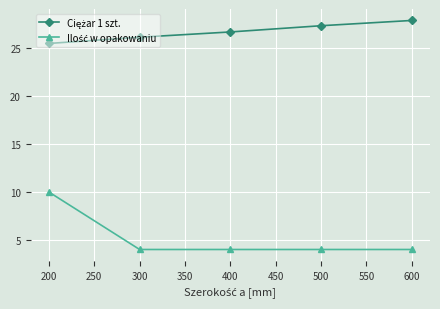

At which category is the sum across all series the highest?

200